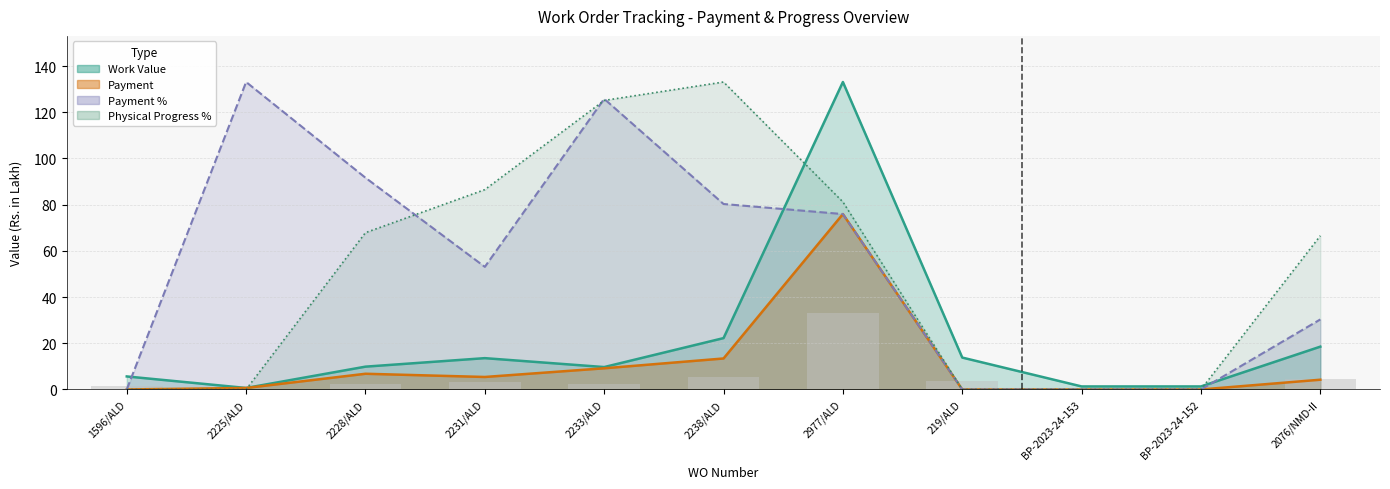

What are all the series names shown in the legend?

Work Value, Payment, Payment %, Physical Progress %